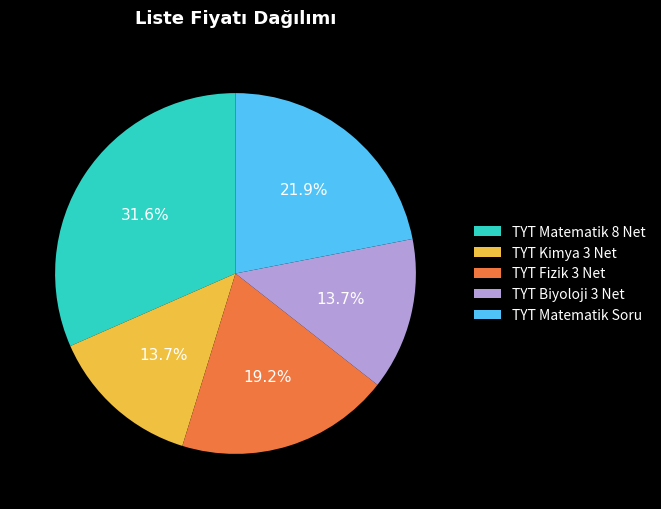

To the nearest percent, what portion does TYT Fizik 3 Net represent?

19%